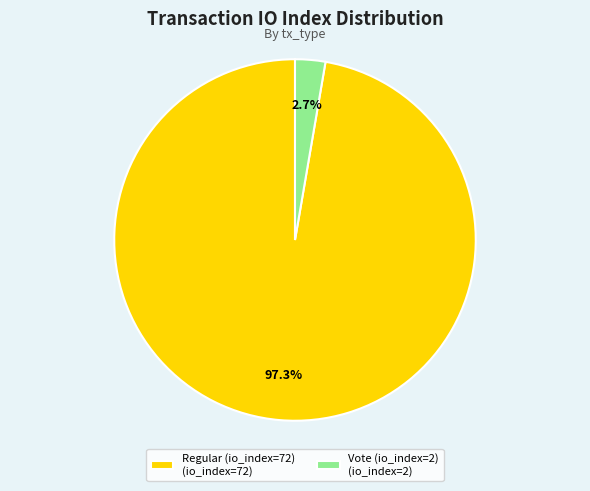

Do Vote (io_index=2) and Regular (io_index=72) together represent more than half of the pie?

Yes